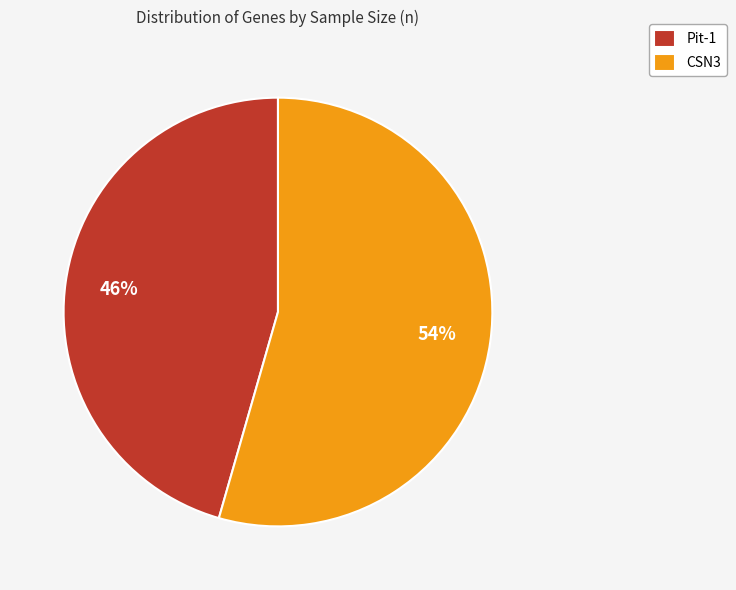

Does any single category account for the majority?

Yes